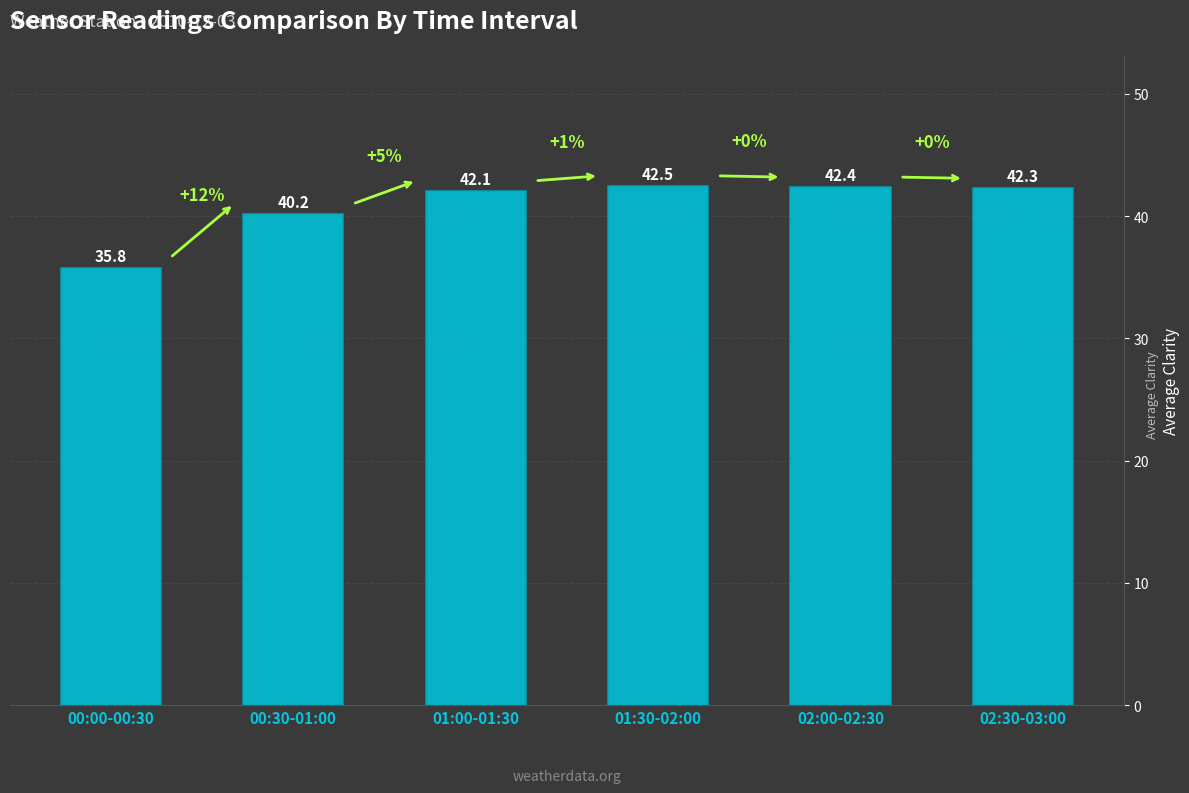

What is the sum of the values at 00:30-01:00 and 01:00-01:30?

82.3